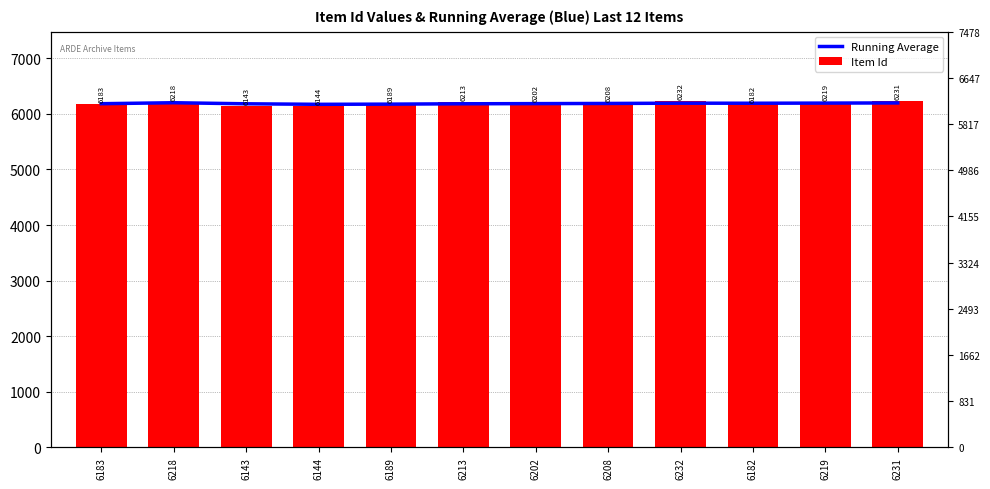

What is the total value across all series at 6208?

12395.5